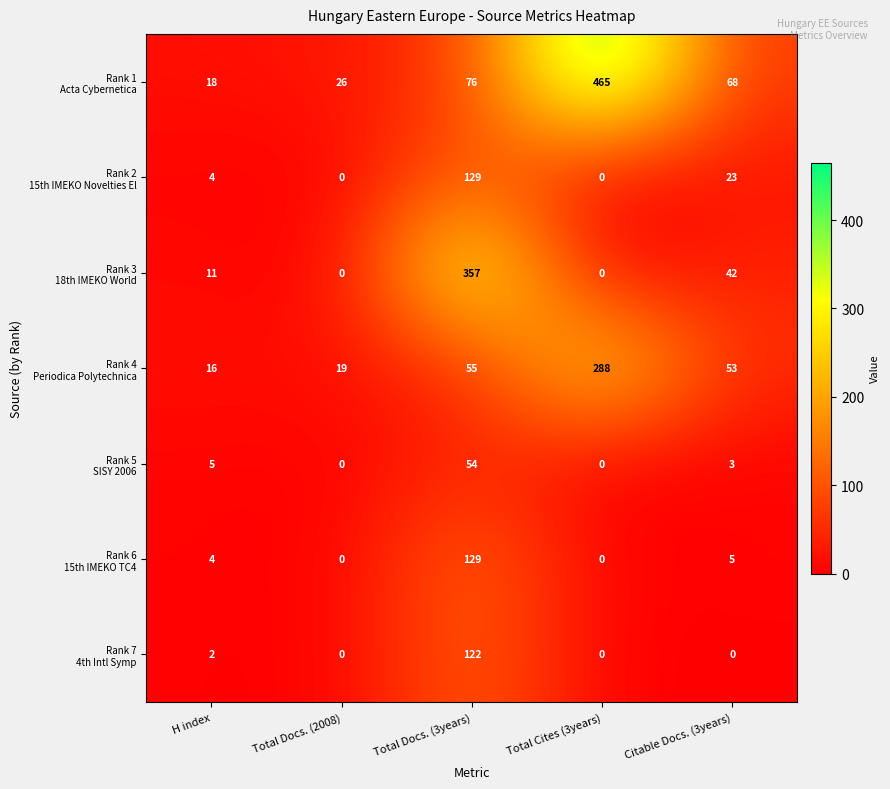

At which category is the sum across all series the highest?

Total Docs. (3years)